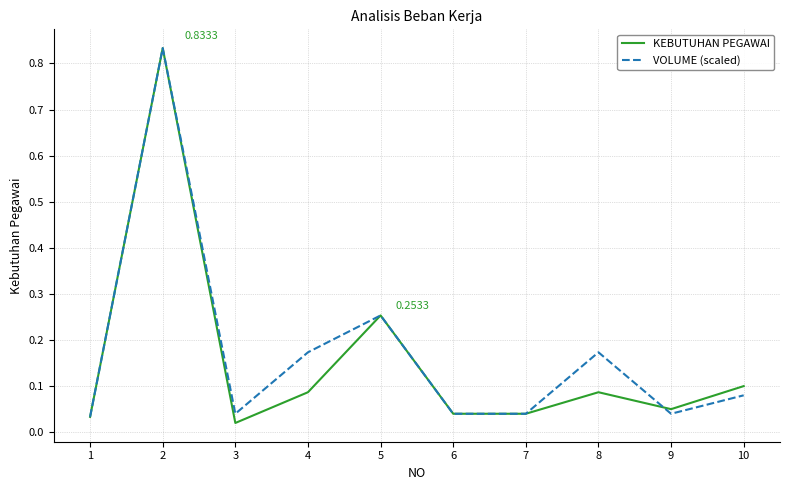

Does the chart have visible grid lines?

Yes